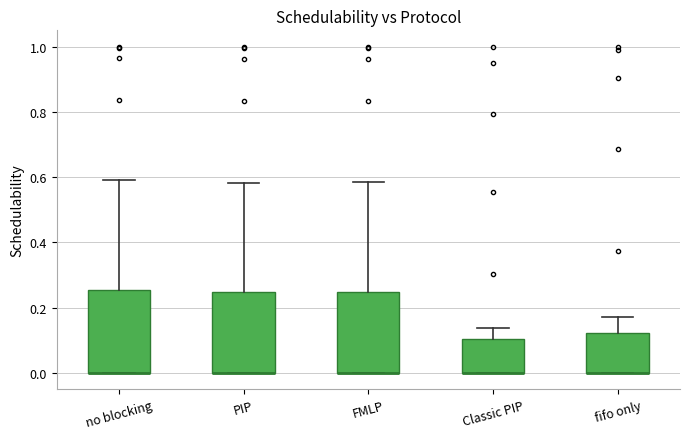

Where does the upper whisker of the box for fifo only end on the y-axis? The values are not printed on the chart, so give them approximately, as read against the axis.

0.18